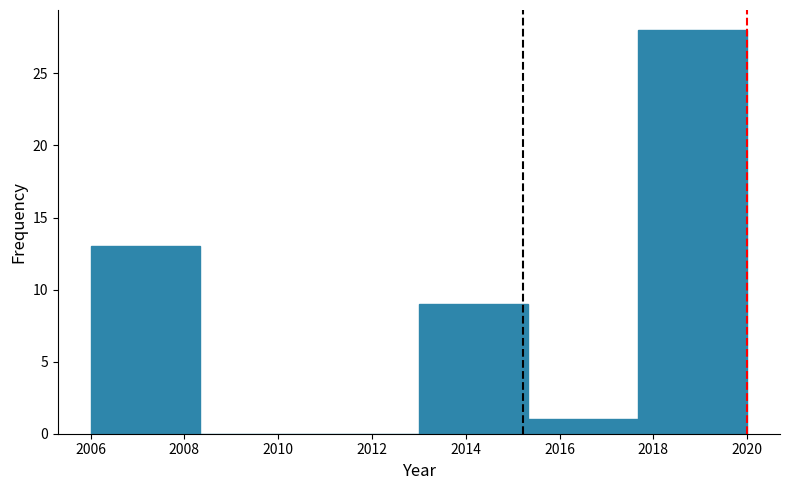

Reading left to right, list every bar in this chart as the range it spans on the x-axis followed by its height. Neither the bar edges nor the heights are printed on the chart, so give them approximately, as read against the axes.

2006.0 to 2008.4: 13
2008.4 to 2010.6: 0
2010.6 to 2013.0: 0
2013.0 to 2015.4: 9
2015.4 to 2017.6: 1
2017.6 to 2020.0: 28